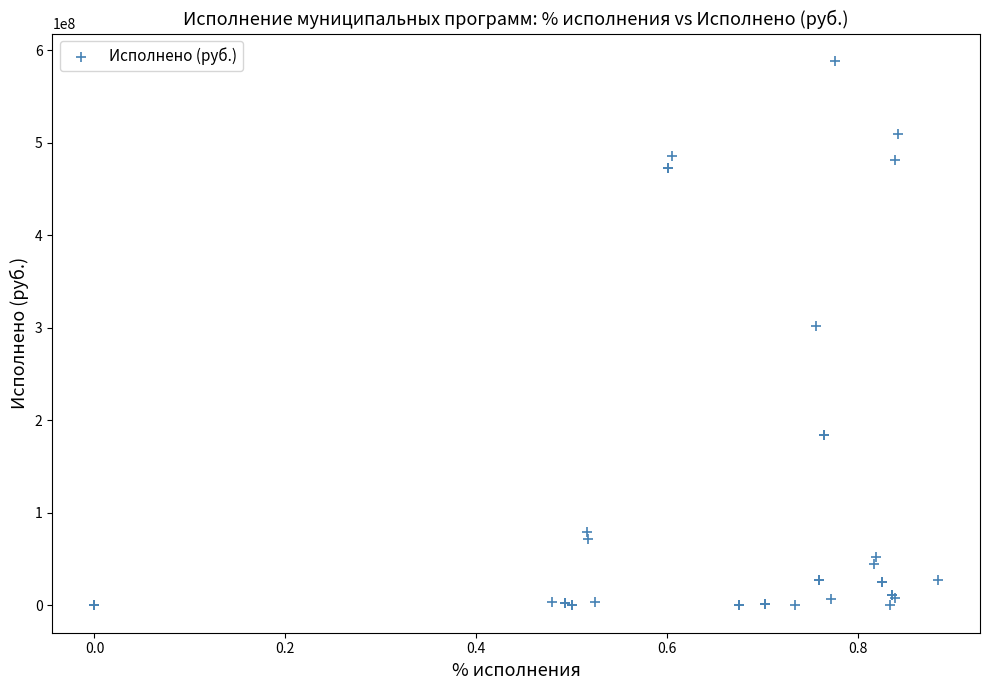

What Y value in the scatter plot is closest to 294280791?

302257688.3